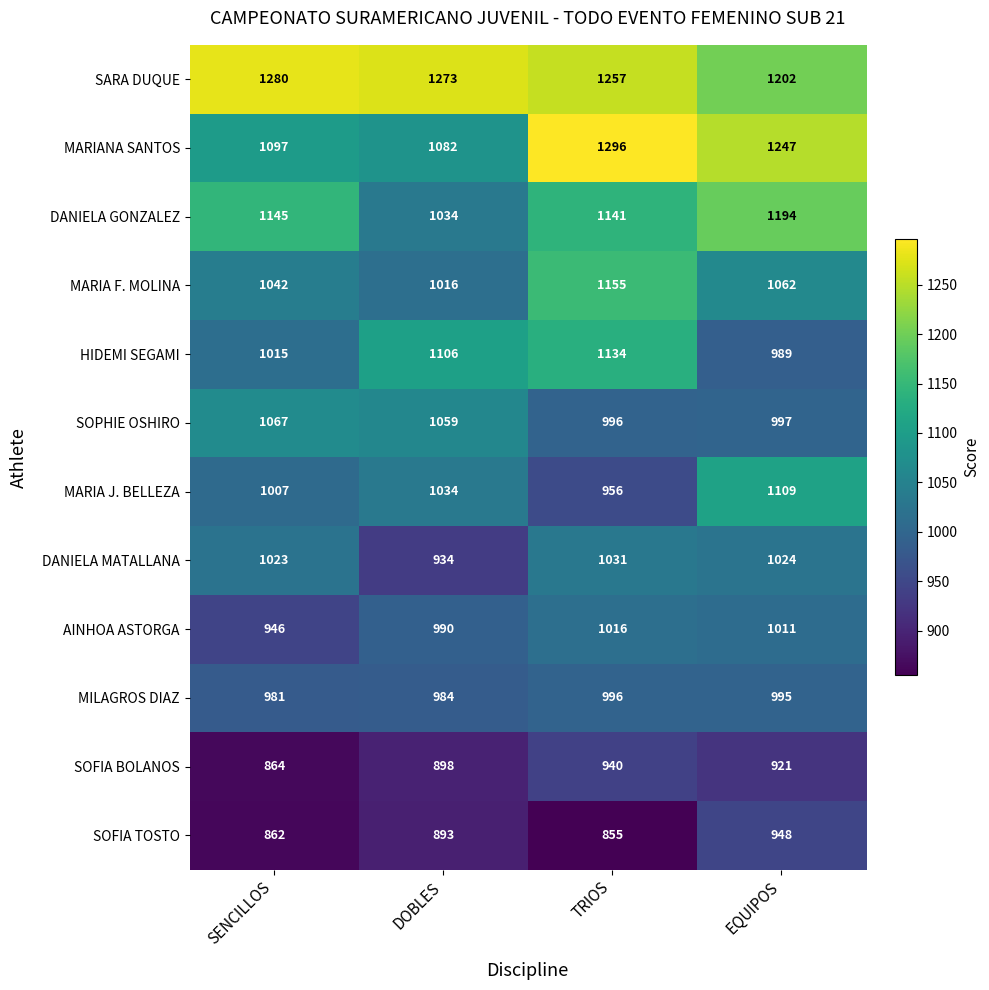

What value does the SARA DUQUE series have at SENCILLOS, to the nearest 5?

1280